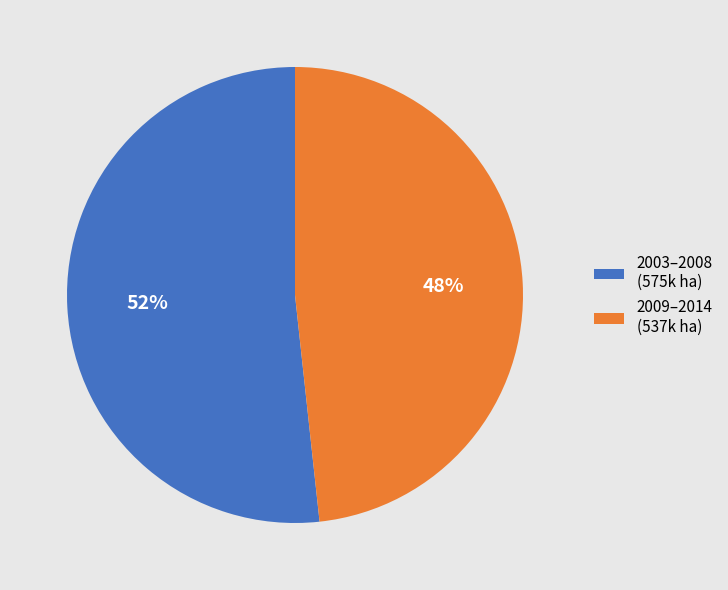

Does 2003–2008 (575k ha) represent more than half of the total?

Yes